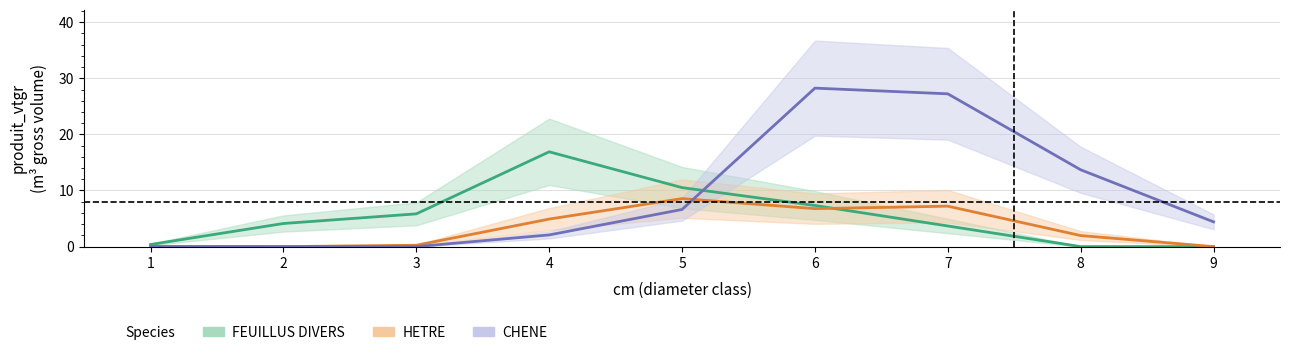

At which category does the chart reach its peak across all series?

6